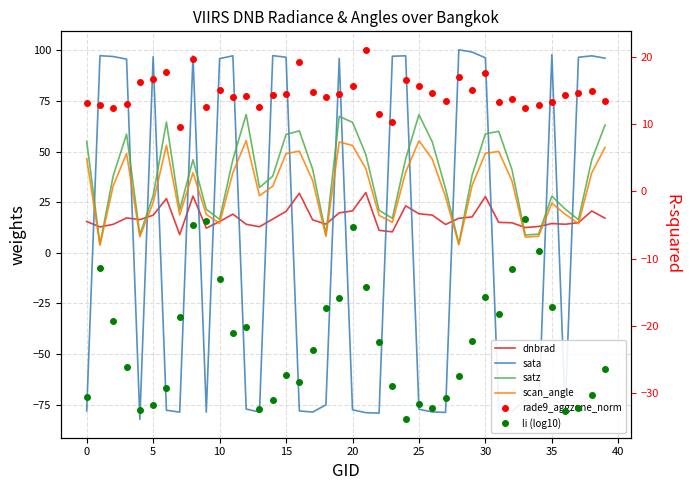

How many lines are shown in the chart?

6